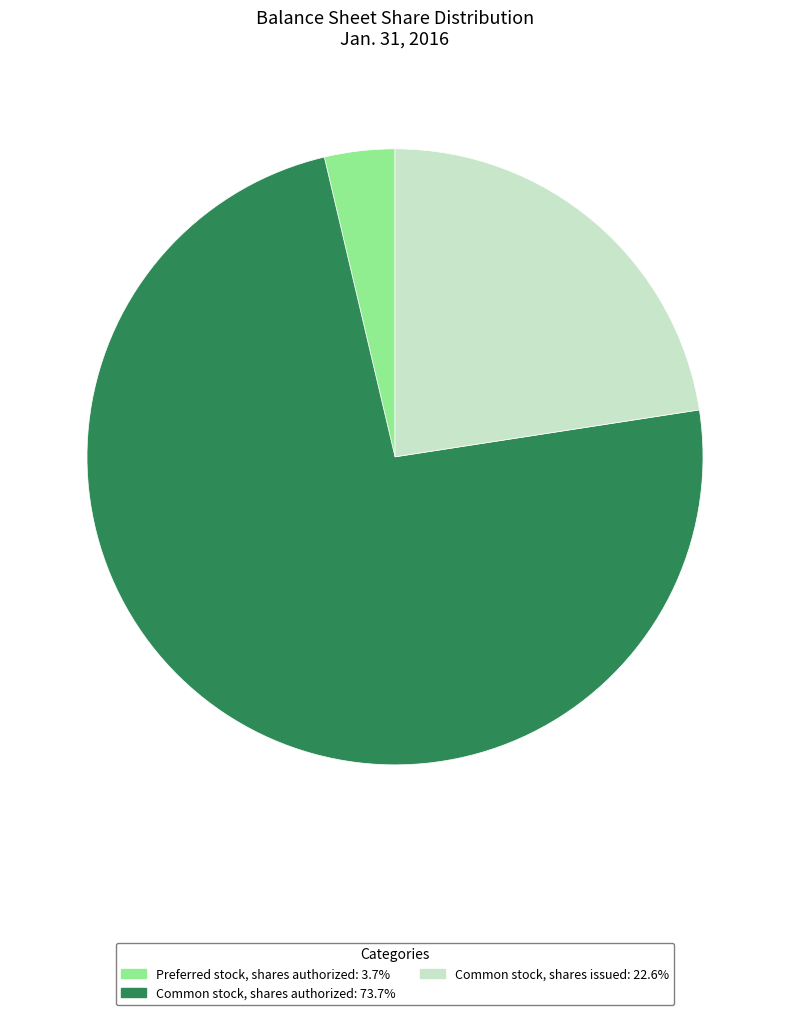

Is the sum of Preferred stock, shares authorized and Common stock, shares authorized greater than half?

Yes